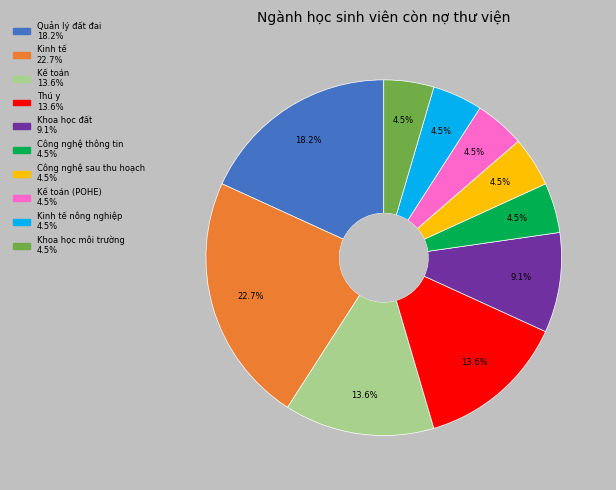

To the nearest percent, what is the average slice percentage?

10%